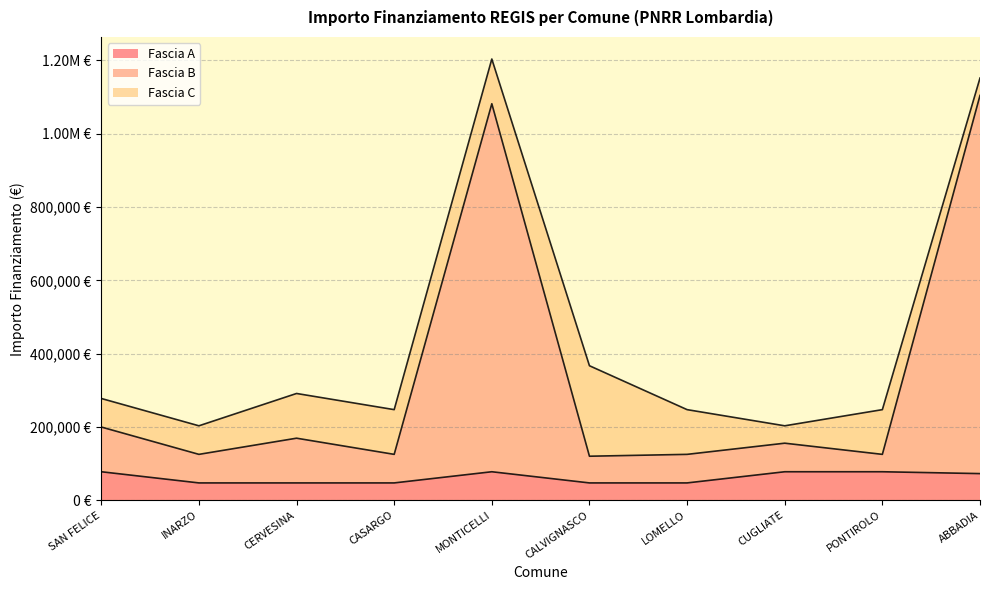

Between SAN FELICE and CALVIGNASCO, which is larger?

SAN FELICE